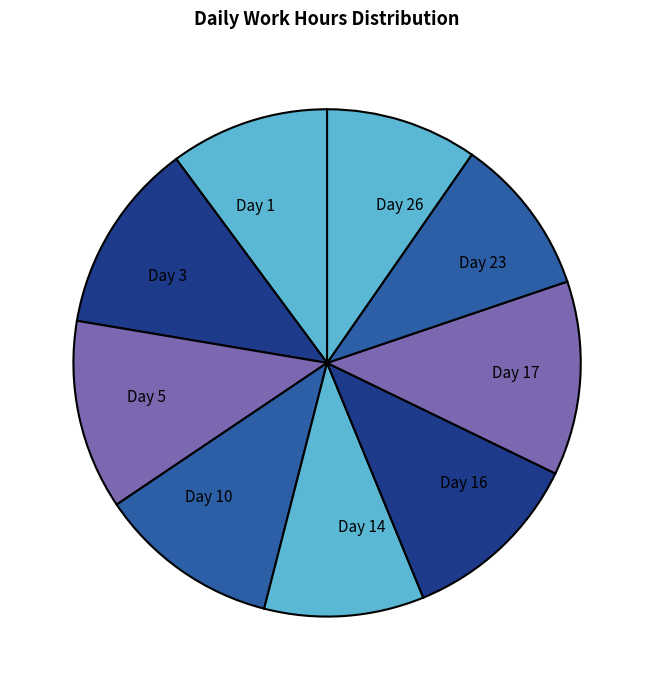

Does Day 16 represent more than half of the total?

No